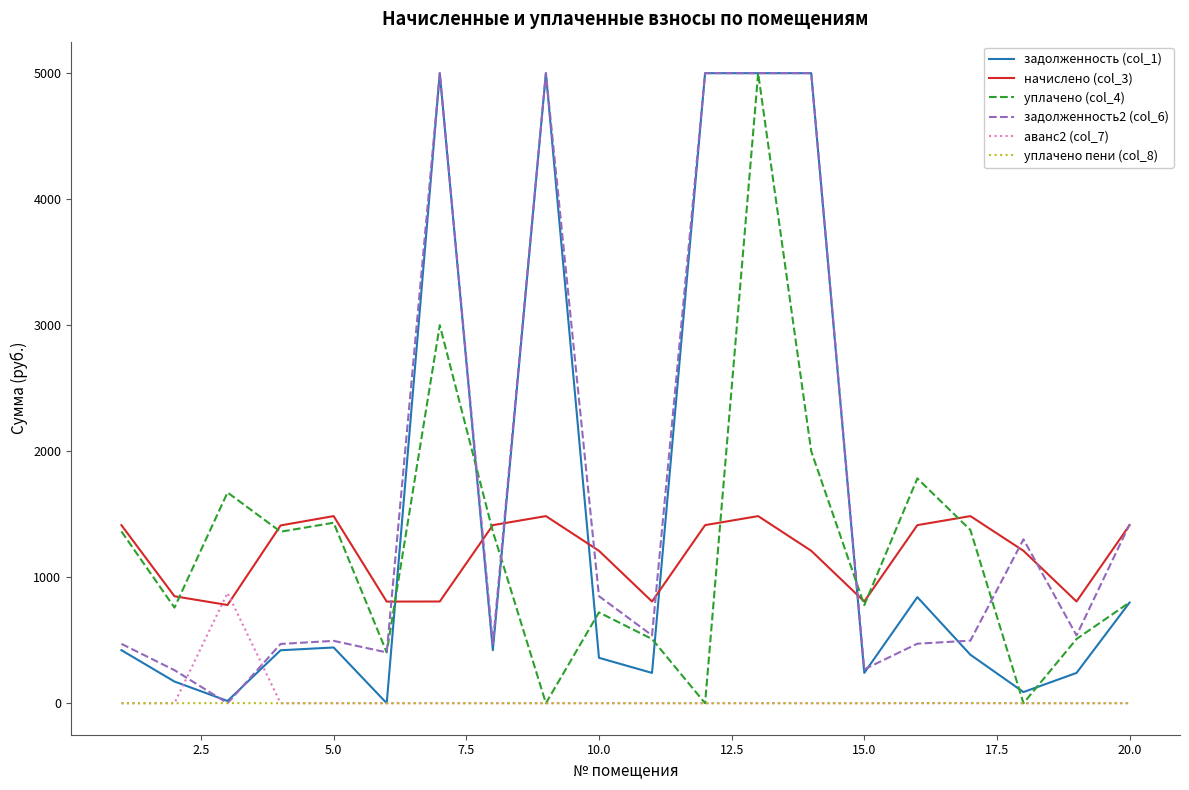

How many intersections are there between аванс2 (col_7) and задолженность2 (col_6)?

2